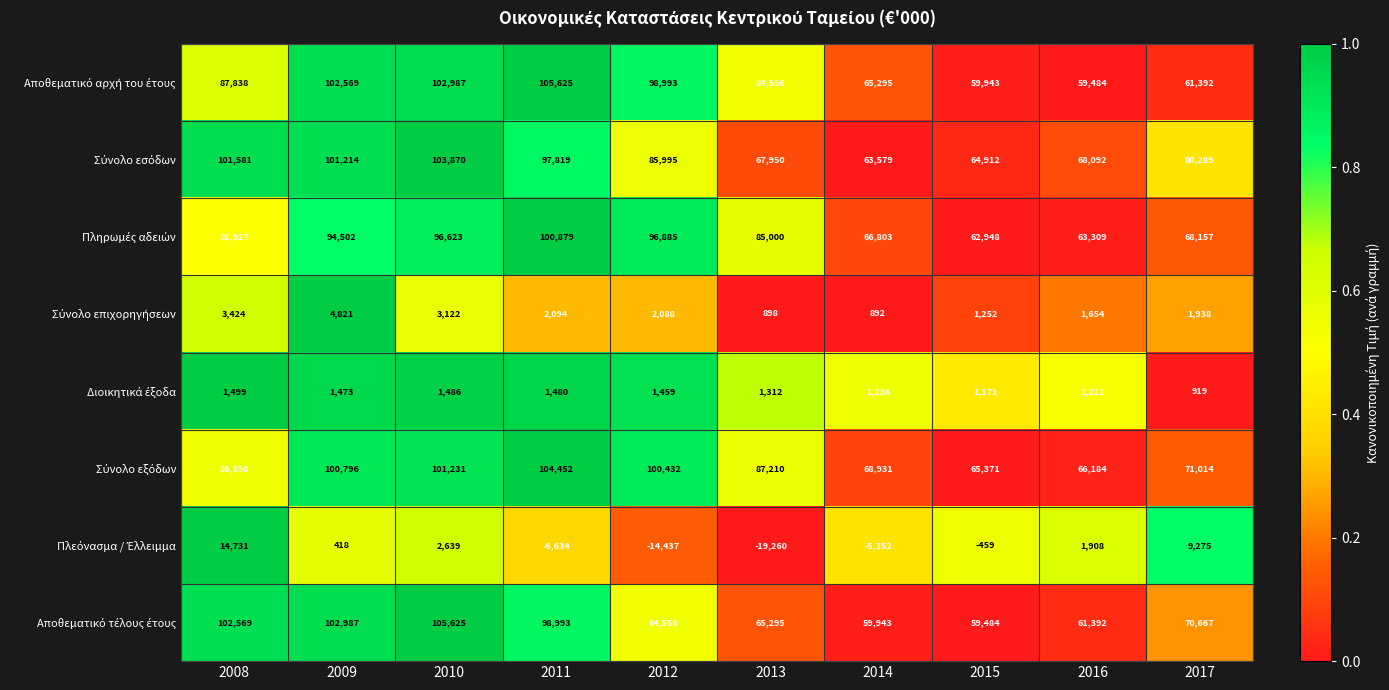

What is the difference between the highest and lowest values at 2017?

79370